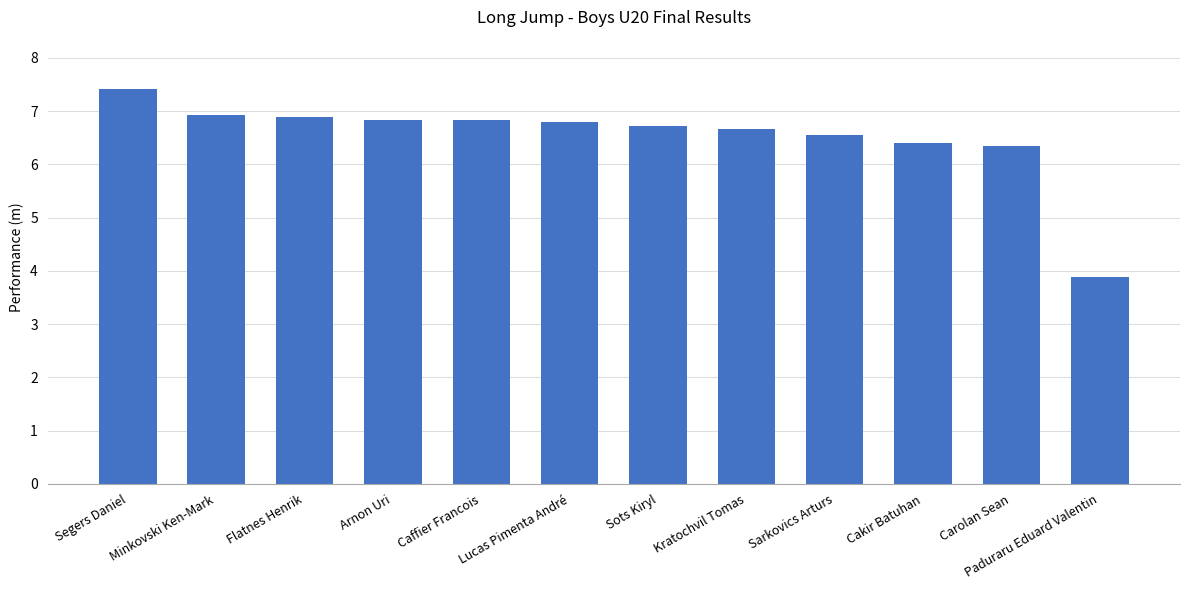

At which label is the value closest to 5?

Paduraru Eduard Valentin